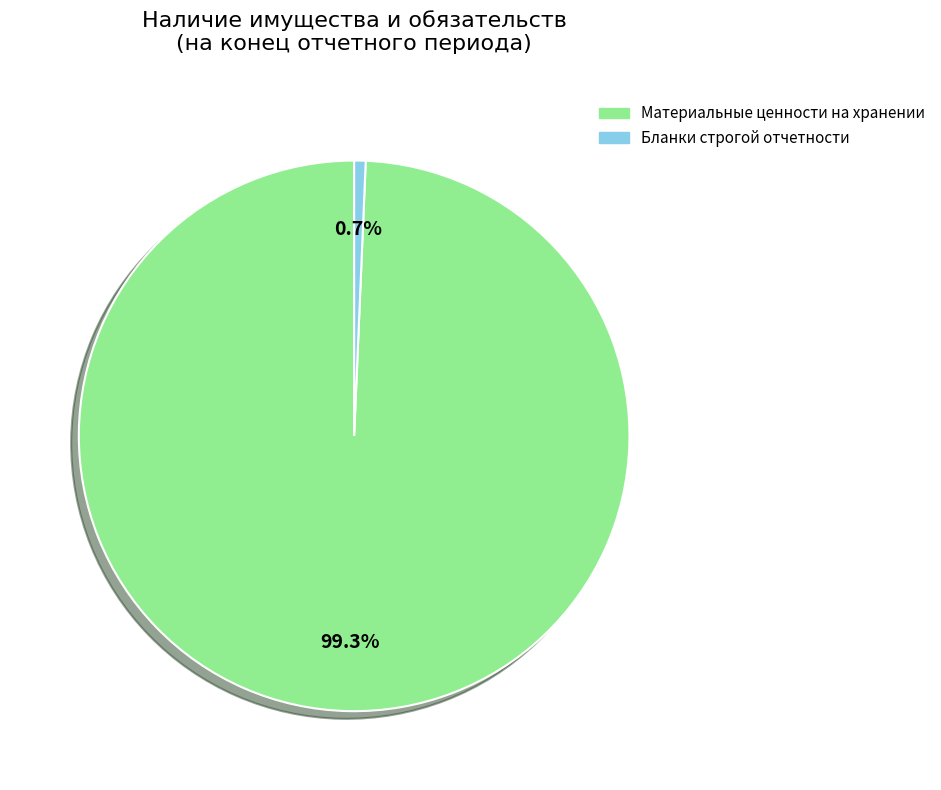

To the nearest percent, what is the difference between the largest and smallest slice percentages?

99%